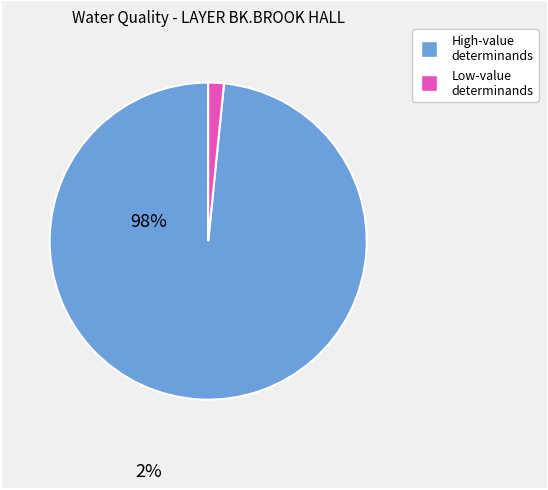

Is there a majority slice in this chart?

Yes